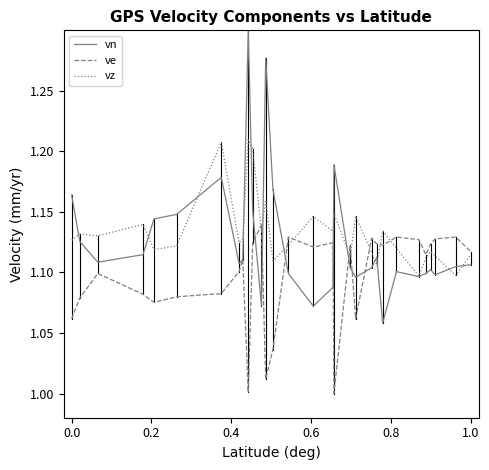

Rank the series by their average value, from lowest to highest.

ve, vn, vz